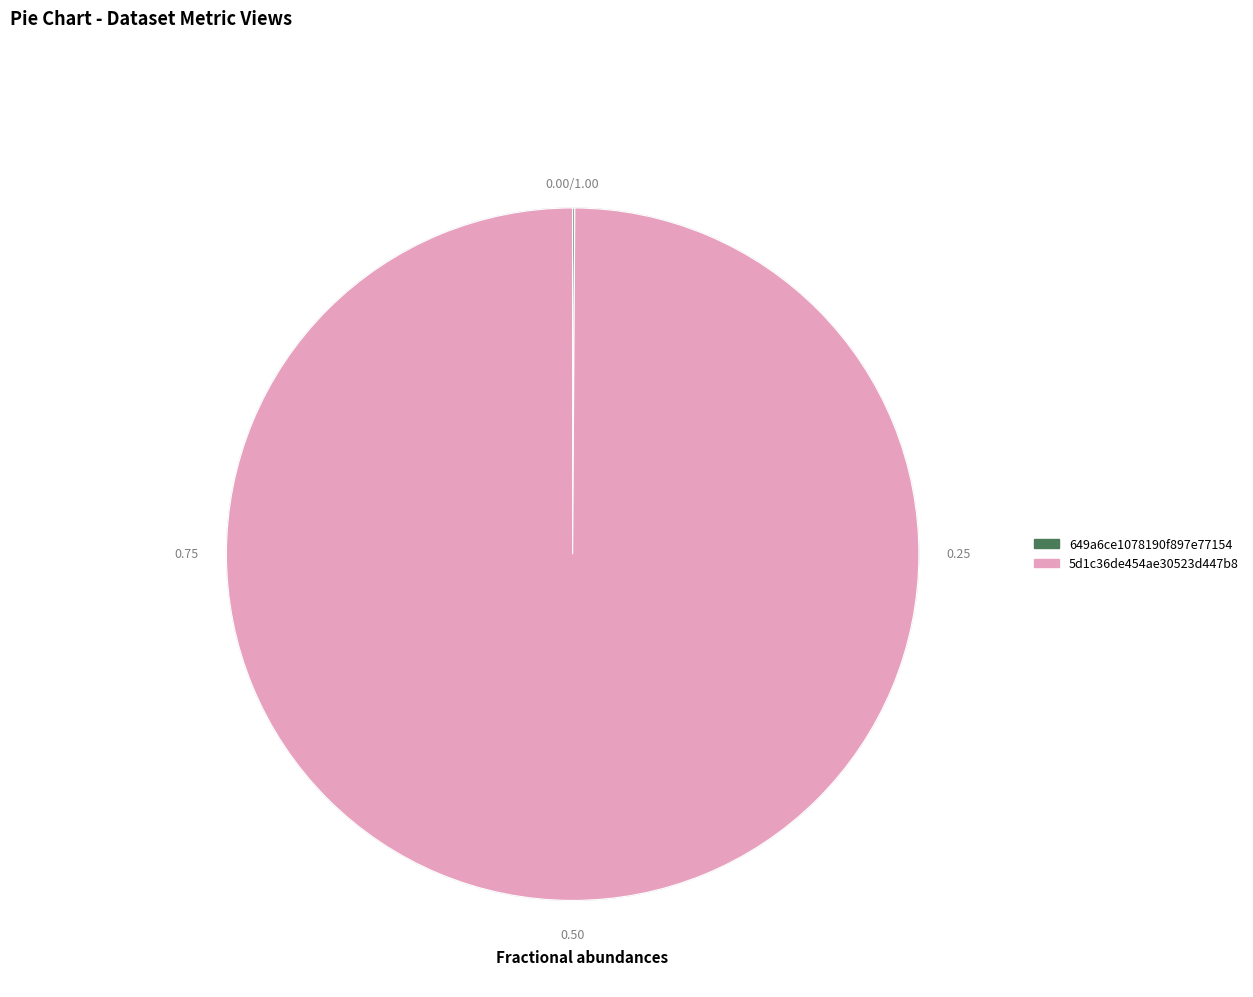

True or false: 5d1c36de454ae30523d447b8 accounts for 100% of the total.

True